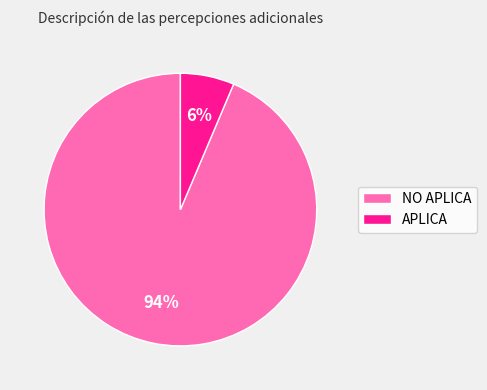

Rank the categories by value from highest to lowest.

NO APLICA, APLICA